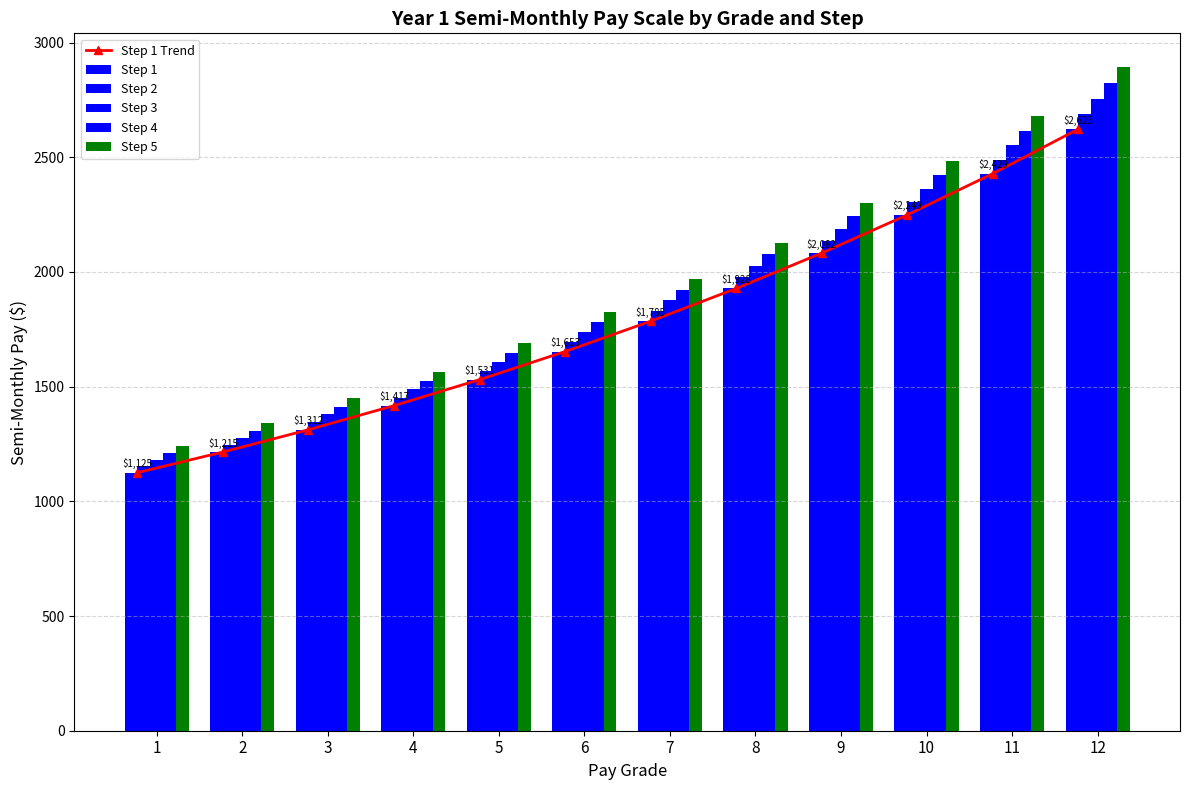

Between 2 and 8, which series saw the biggest shift?

Step 5